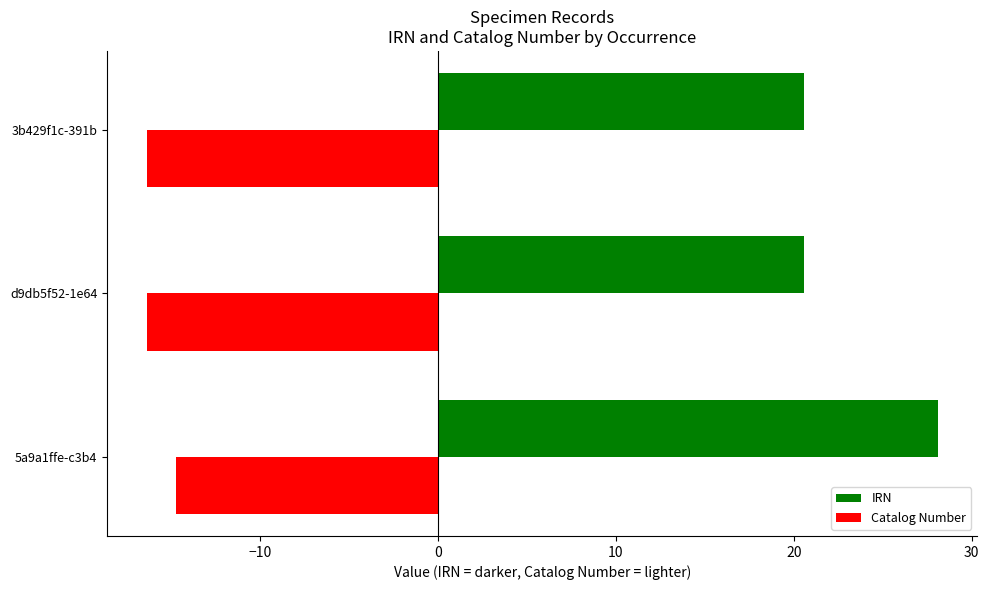

True or false: Catalog Number has a value of -24.2 at 5a9a1ffe-c3b4.

False